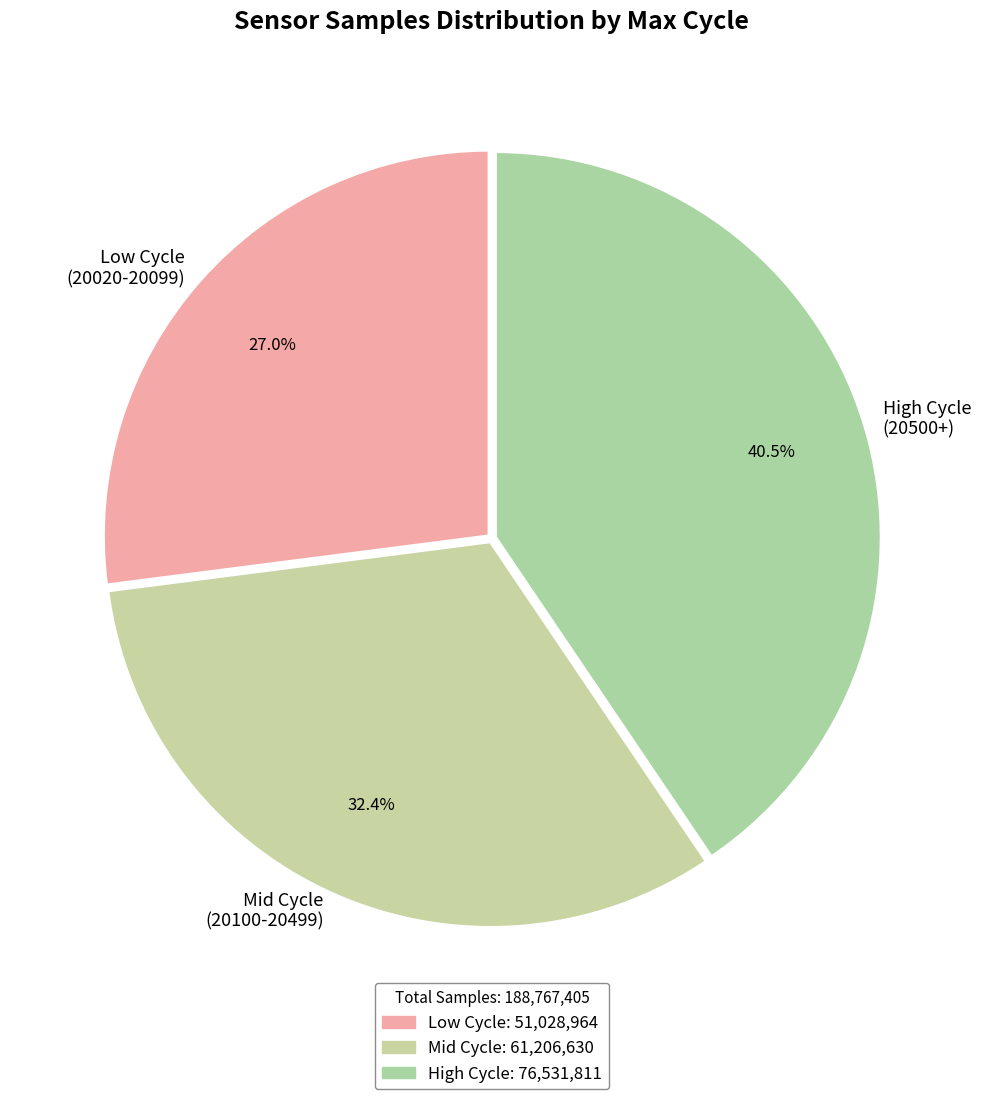

What is the smallest slice in the pie chart?

Low Cycle (20020-20099)